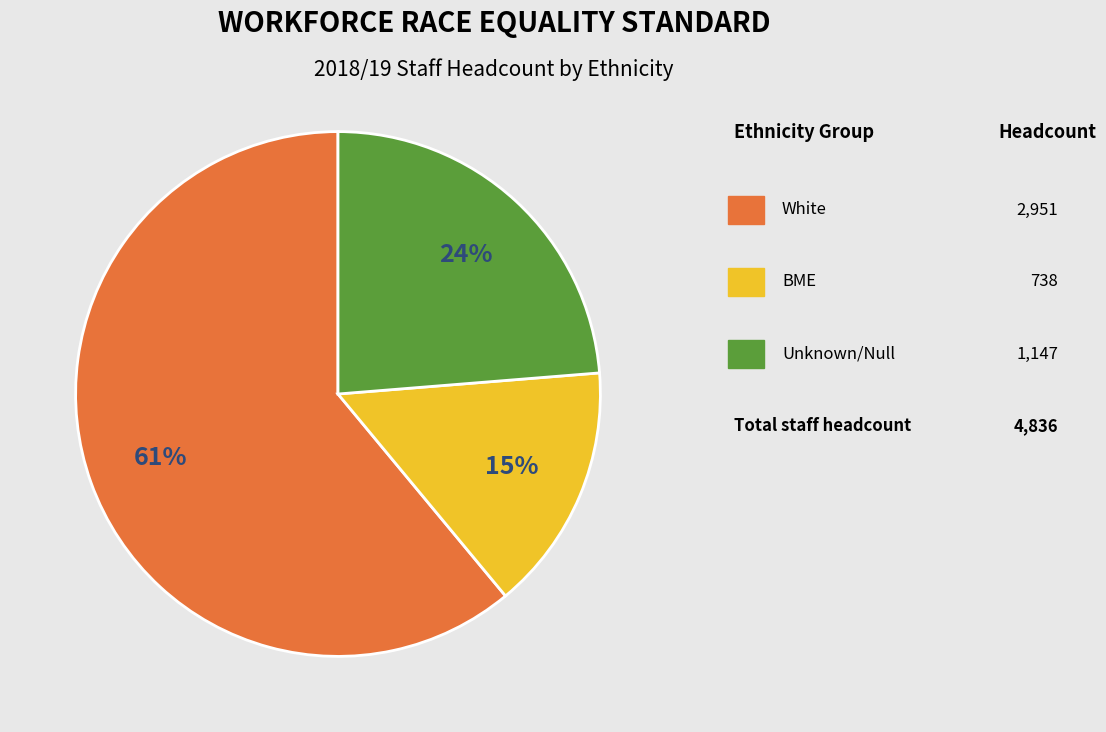

Is there any slice that represents more than half of the pie?

Yes